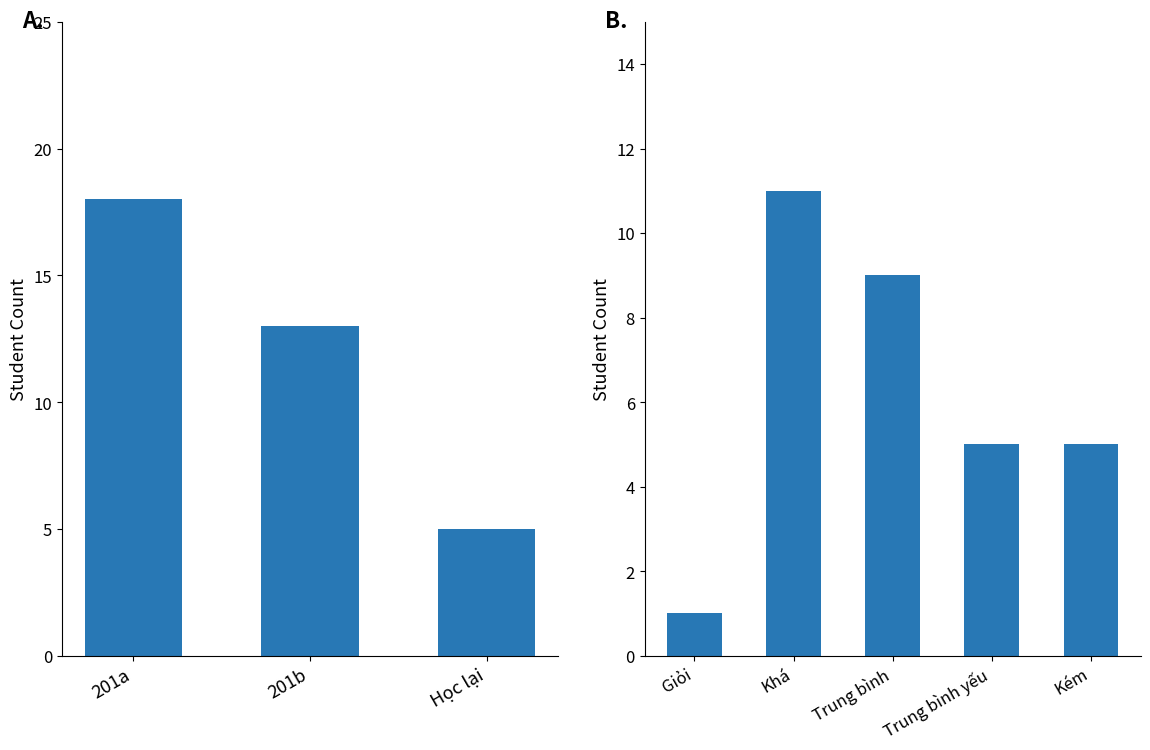

What is the ratio of the value at 201a to the value at 201b?

1.4